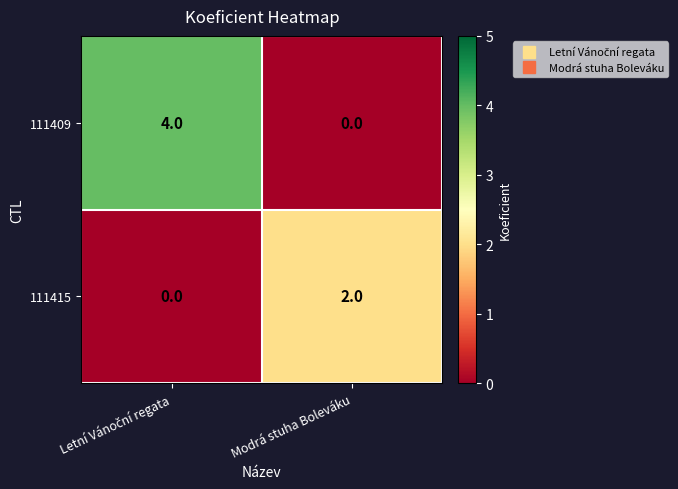

What is the maximum value shown in the chart?

4